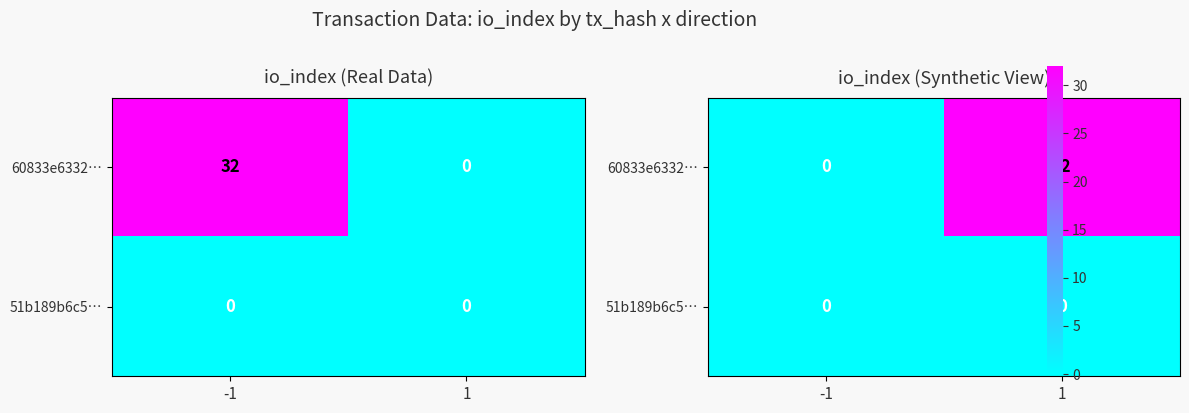

At how many categories does at least one series exceed 19?

1